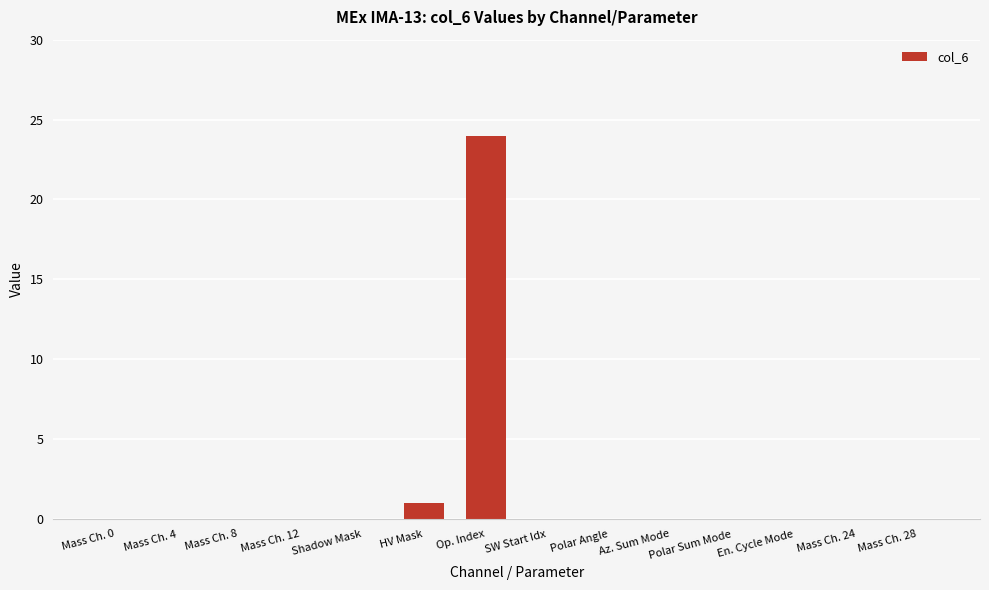

Reading right to left, list all the values displayed in this chart.

Mass Ch. 28=0	Mass Ch. 24=0	En. Cycle Mode=0	Polar Sum Mode=0	Az. Sum Mode=0	Polar Angle=0	SW Start Idx=0	Op. Index=24	HV Mask=1	Shadow Mask=0	Mass Ch. 12=0	Mass Ch. 8=0	Mass Ch. 4=0	Mass Ch. 0=0